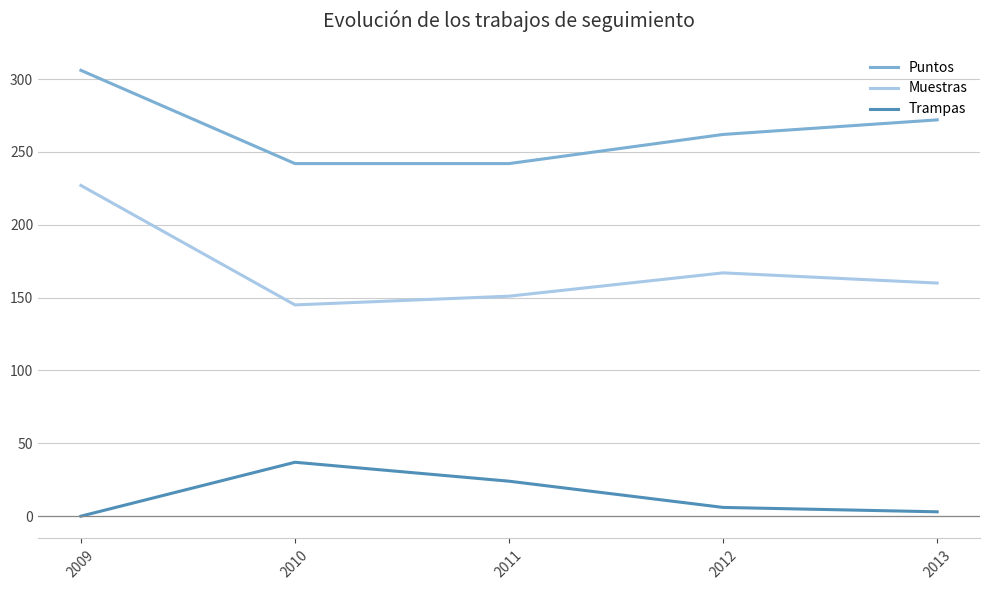

True or false: Puntos has more than 1 points higher than both neighbors.

False